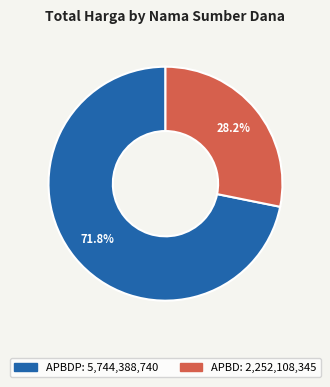

Is there any slice that represents more than half of the pie?

Yes